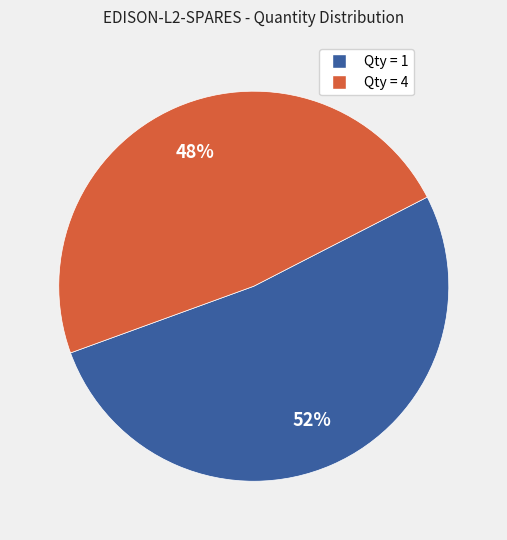

True or false: Qty = 4 accounts for 60% of the total.

False